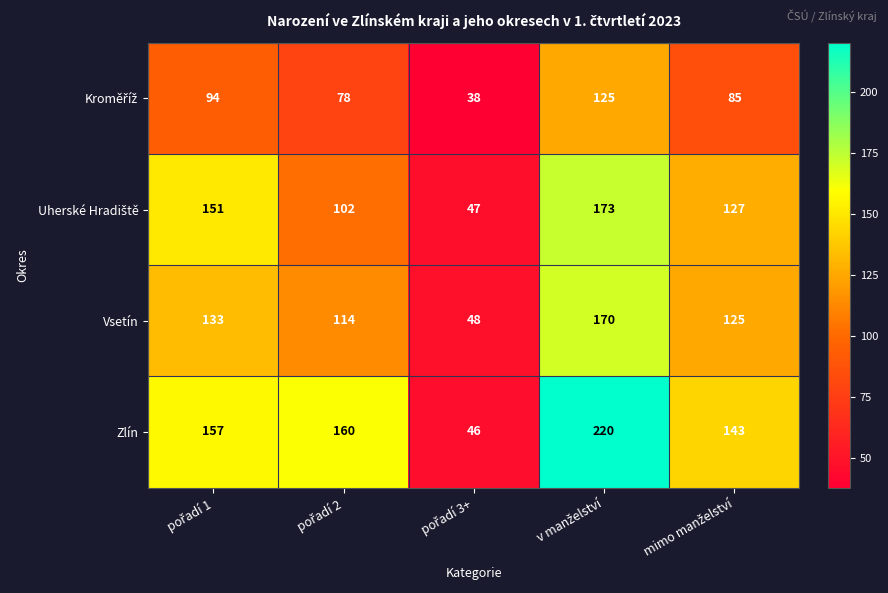

What is the greatest value displayed?

220